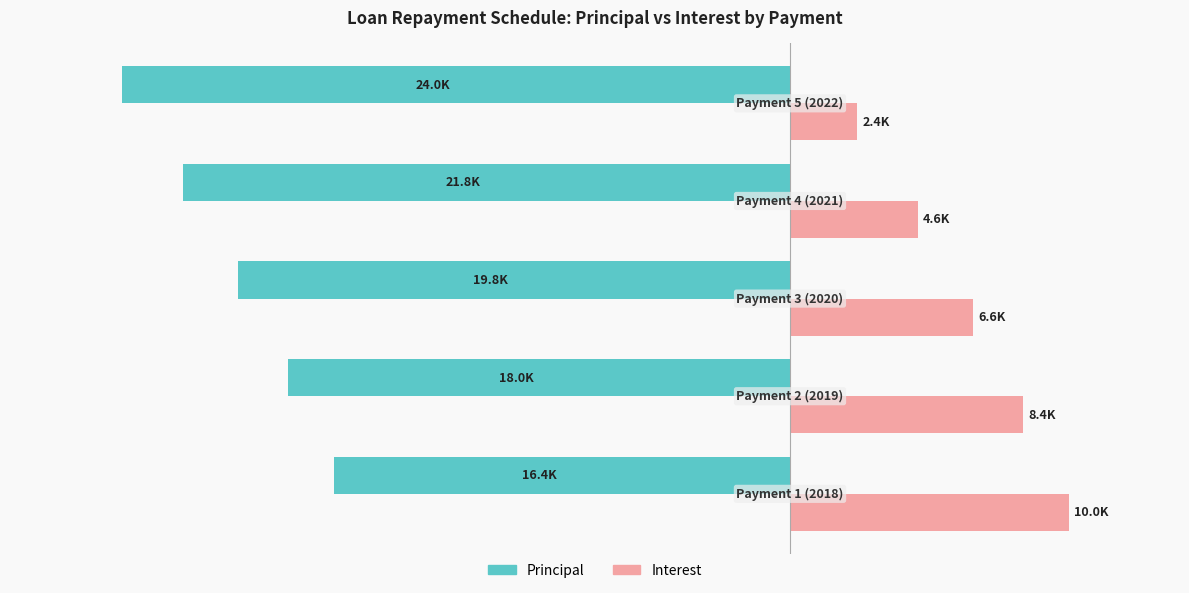

What is the minimum value for Principal?

-23981.6